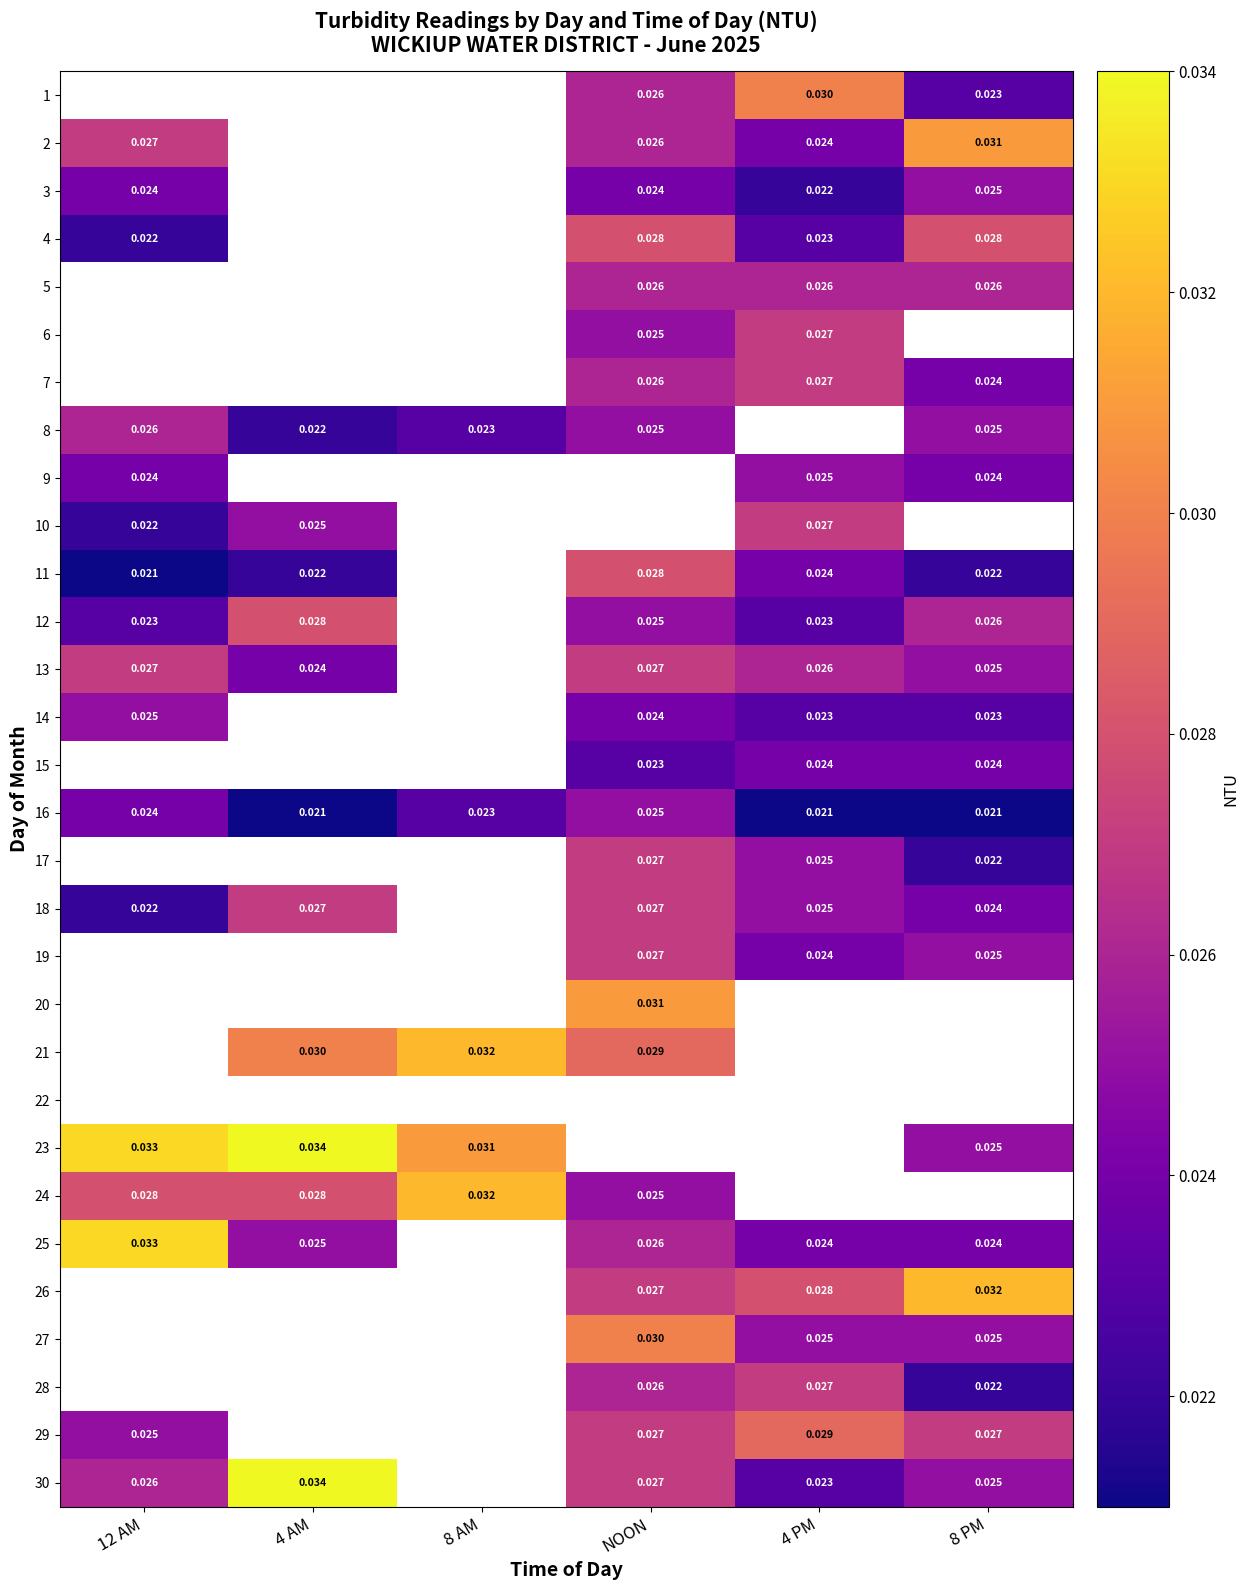

Is the value of 26 at 4 PM greater than the value of 25 at 8 PM?

Yes